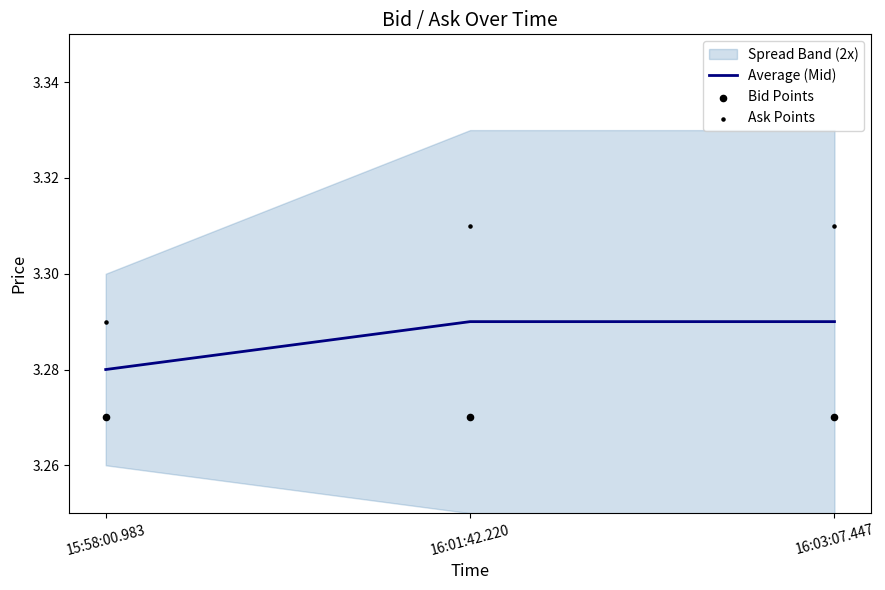

Which series has the largest total across all categories?

Ask Points